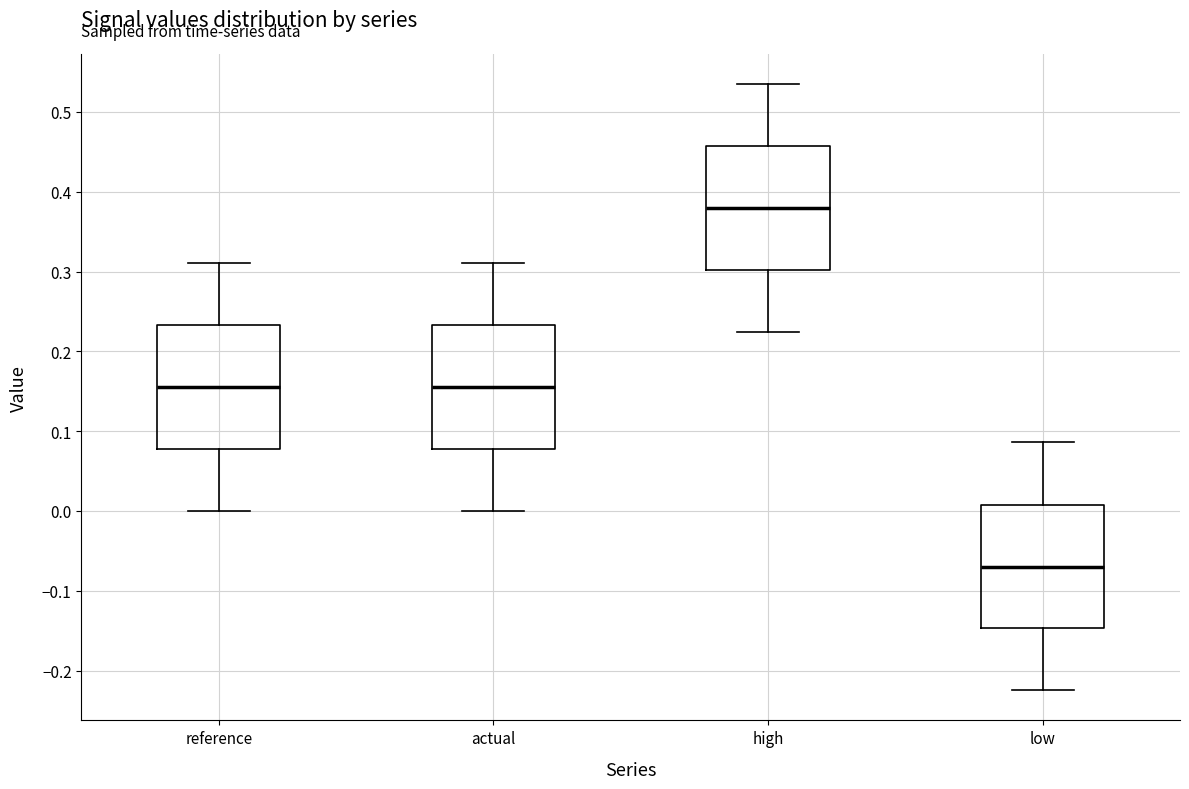

Where is the upper edge of the box for reference on the y-axis? The values are not printed on the chart, so give them approximately, as read against the axis.

0.23